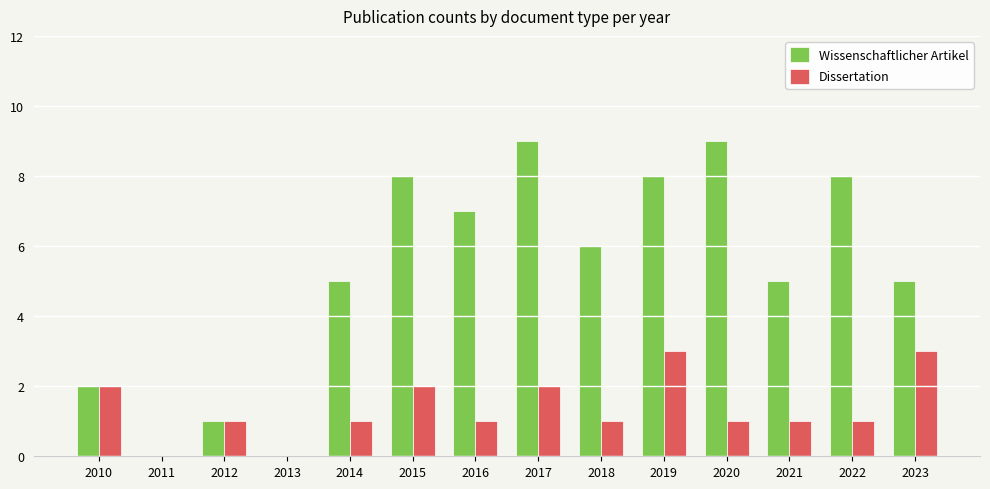

Which series changed the most between 2017 and 2020?

Dissertation